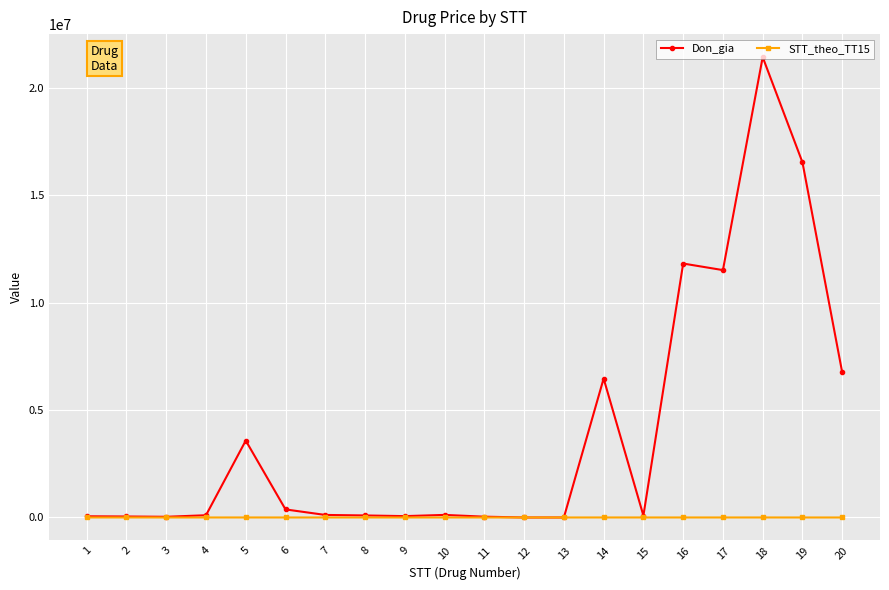

The Don_gia series shows 4889228 at 19. True or false?

False